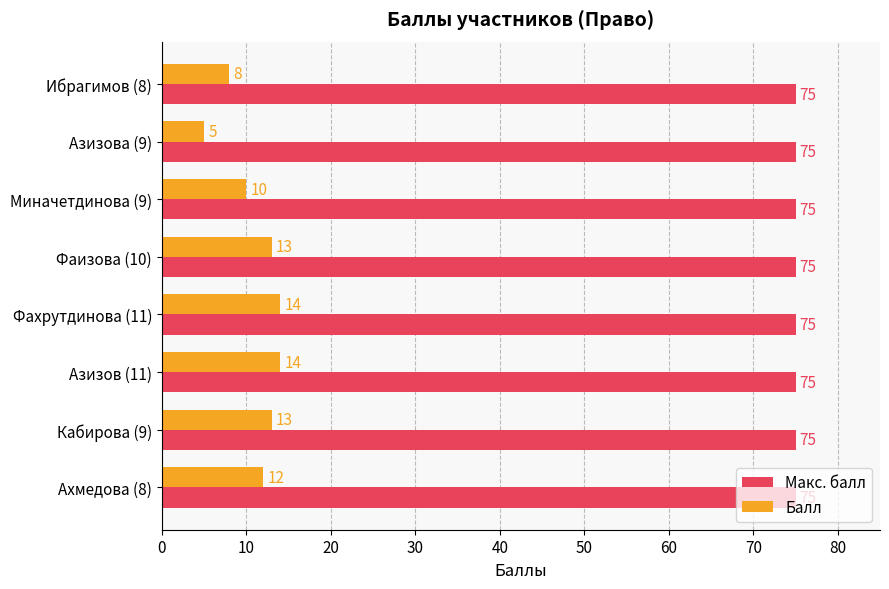

List the series in order of their overall mean, lowest first.

Балл, Макс. балл